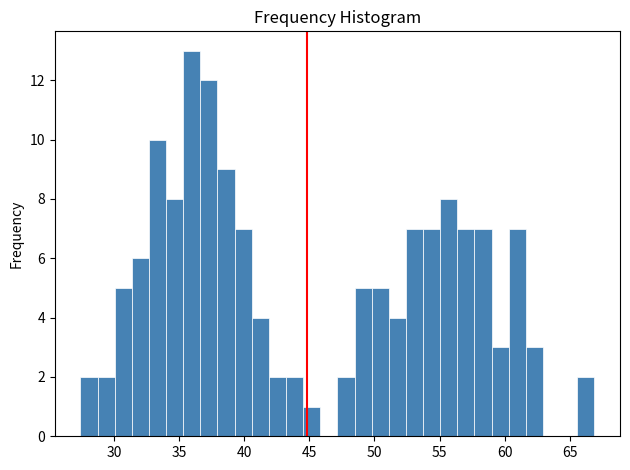

Around what value on the x-axis is the tallest bar? Give the approximate position of its centre, as read against the axis.

36.0